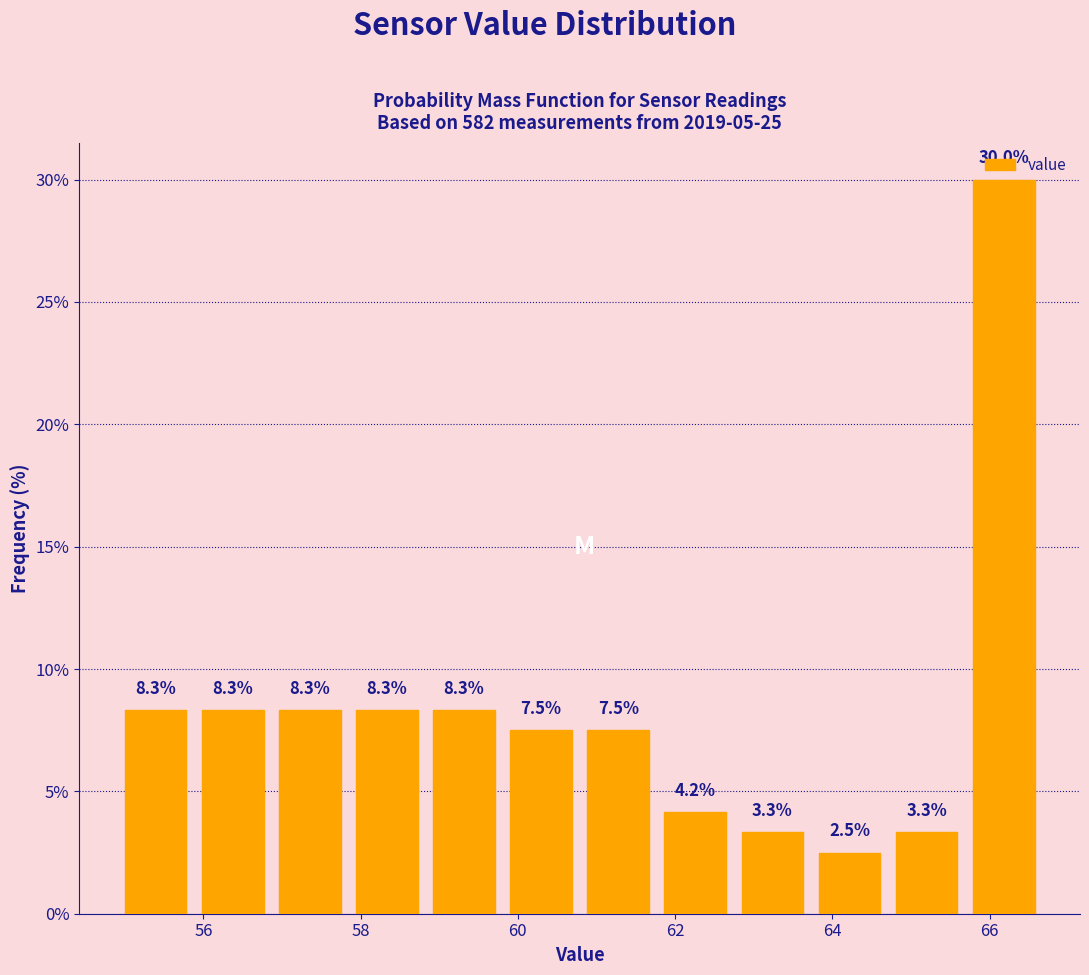

Reading left to right, transcribe this chart: for each bar, give the range it covers on the x-axis and its height. The bar edges are not printed on the chart, so give them approximately, as read against the axis.

55.0 to 55.8: 8.3
55.8 to 56.8: 8.3
56.8 to 57.8: 8.3
57.8 to 58.8: 8.3
58.8 to 59.8: 8.3
59.8 to 60.8: 7.5
60.8 to 61.8: 7.5
61.8 to 62.8: 4.2
62.8 to 63.8: 3.3
63.8 to 64.8: 2.5
64.8 to 65.6: 3.3
65.6 to 66.6: 30.0